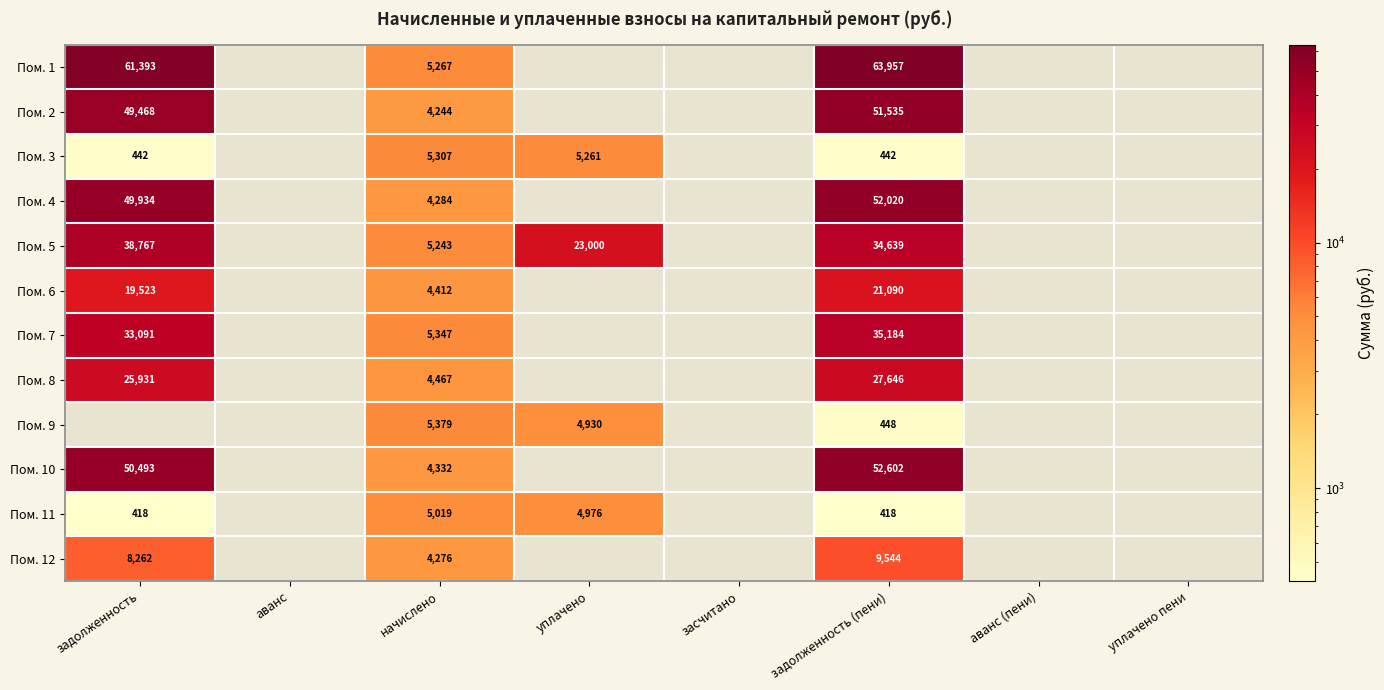

What is the maximum value shown in the chart?

63957.5